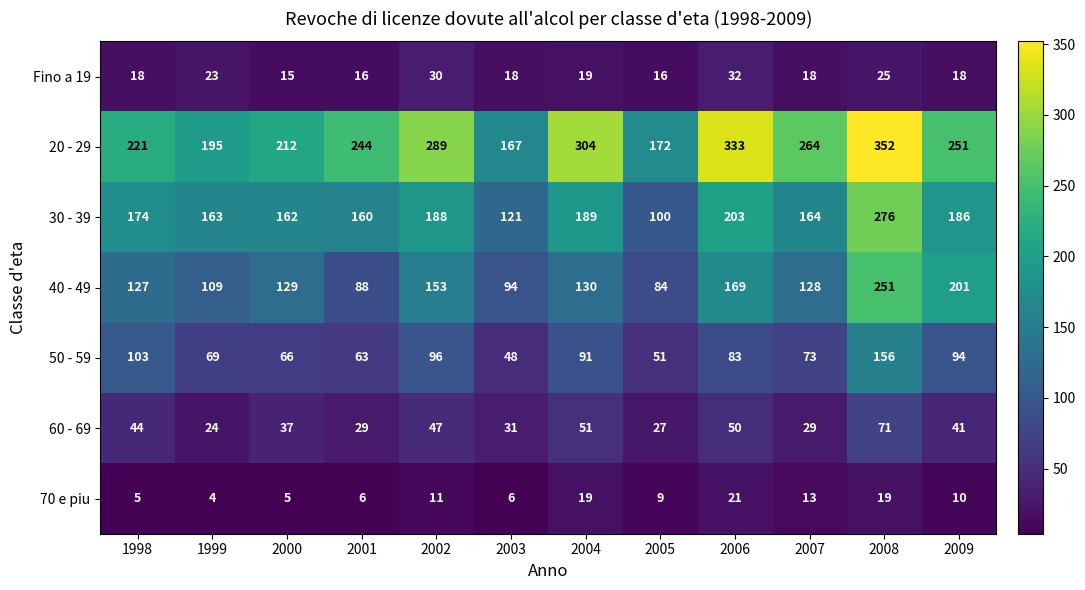

How many values in the 30 - 39 series are below 174?

6